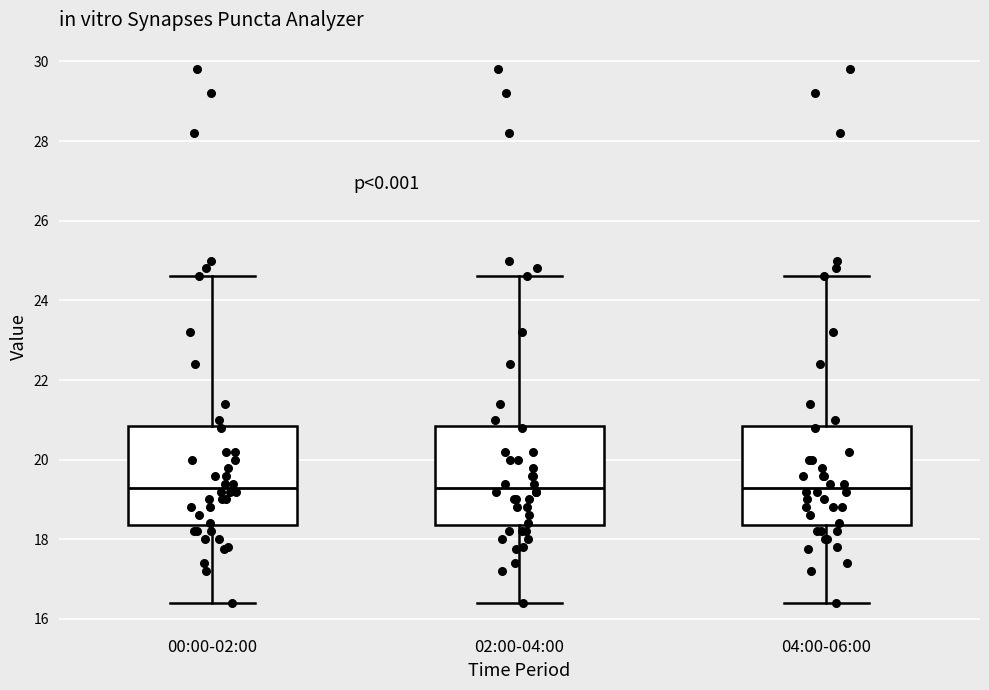

Reading left to right, transcribe this box plot: for each box, give where its median line is, the range the box spans, and where its two whiskers end, as read against the y-axis. The values are not printed on the chart, so give them approximately, as read against the axis.

00:00-02:00: median 19.4, box 18.4 to 20.8, whiskers 16.4 to 24.6
02:00-04:00: median 19.4, box 18.4 to 20.8, whiskers 16.4 to 24.6
04:00-06:00: median 19.4, box 18.4 to 20.8, whiskers 16.4 to 24.6